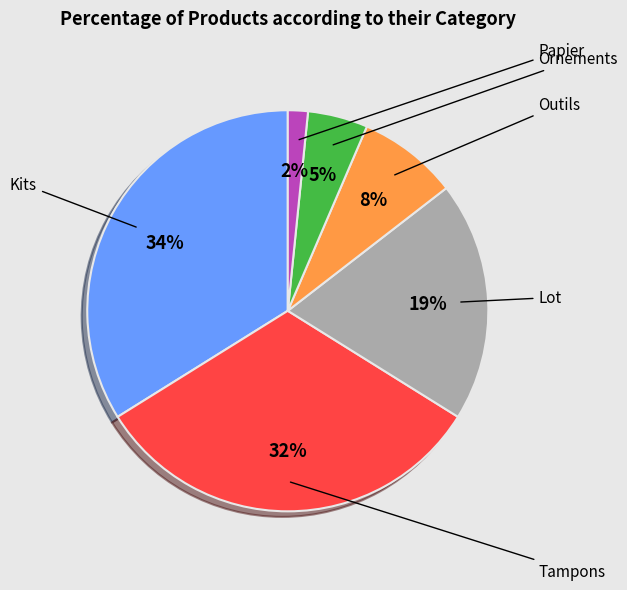

Is there any slice that represents more than half of the pie?

No